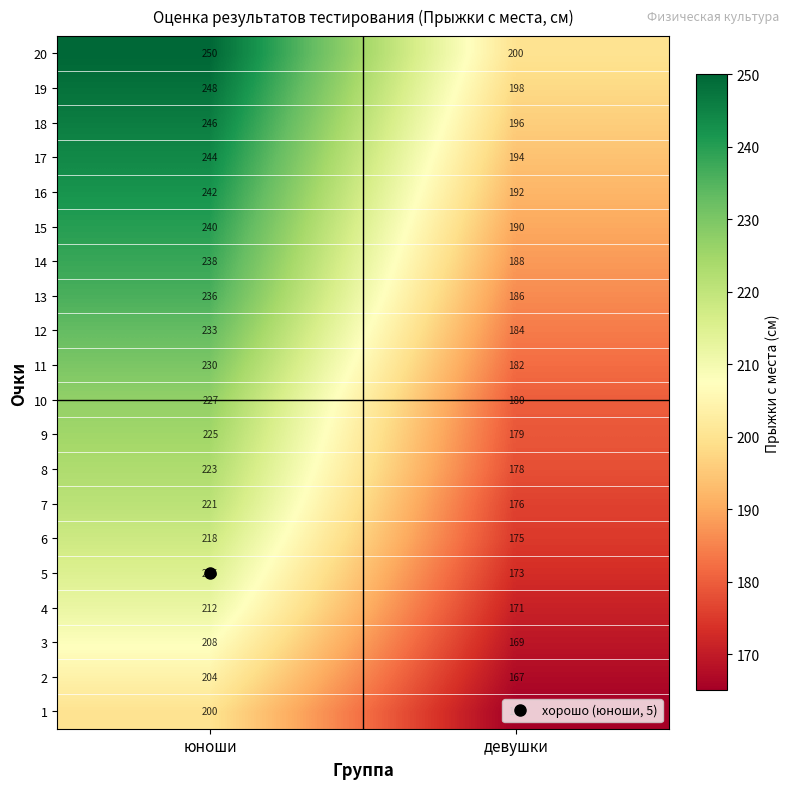

Rank the series at девушки from highest to lowest value.

20, 19, 18, 17, 16, 15, 14, 13, 12, 11, 10, 9, 8, 7, 6, 5, 4, 3, 2, 1